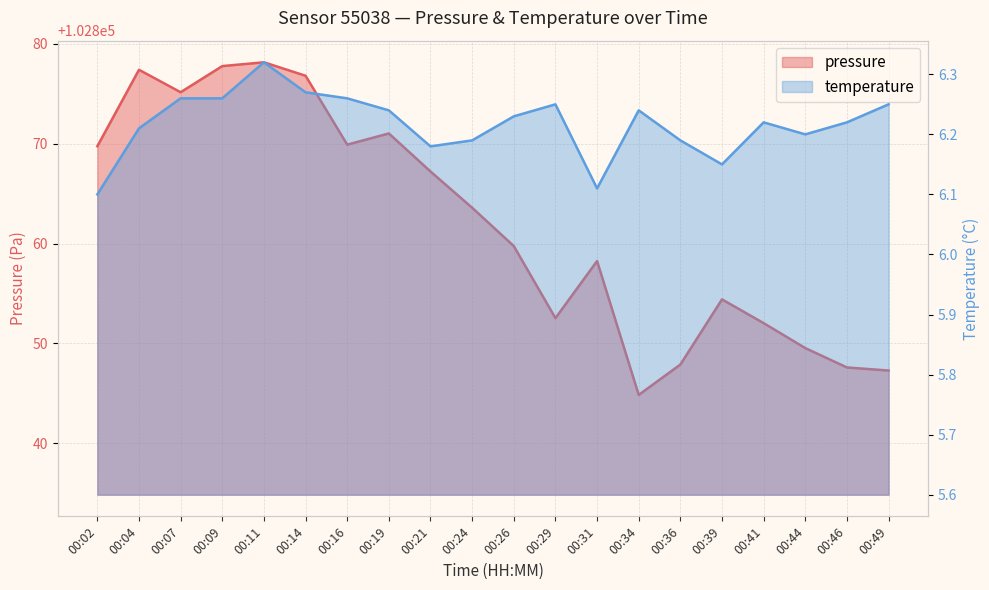

At which label is pressure closest to 102861?

00:26